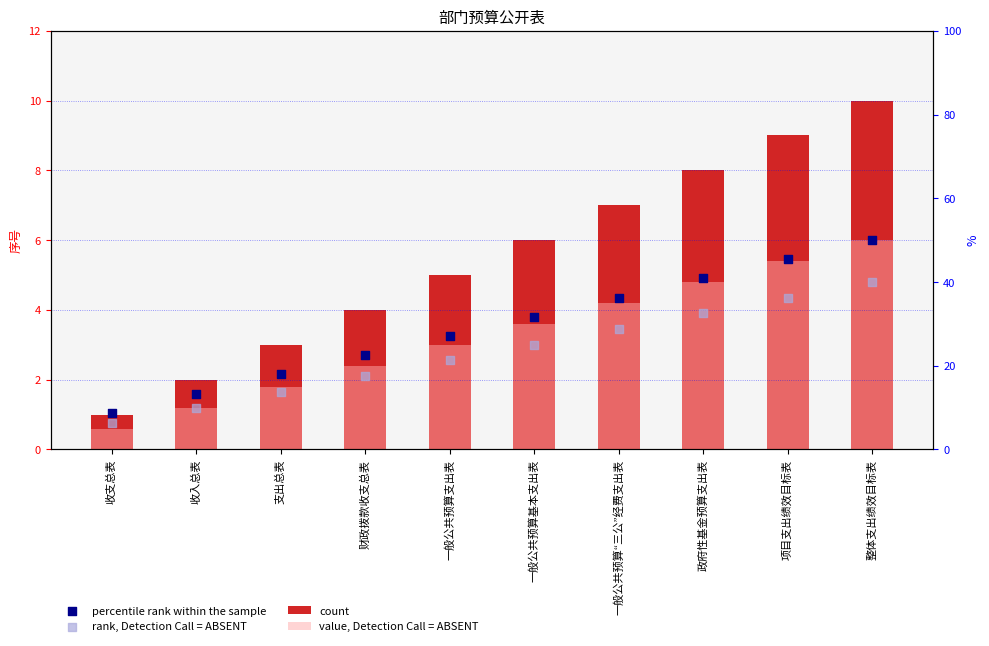

Which series contains the lowest Y value?

value, Detection Call = ABSENT